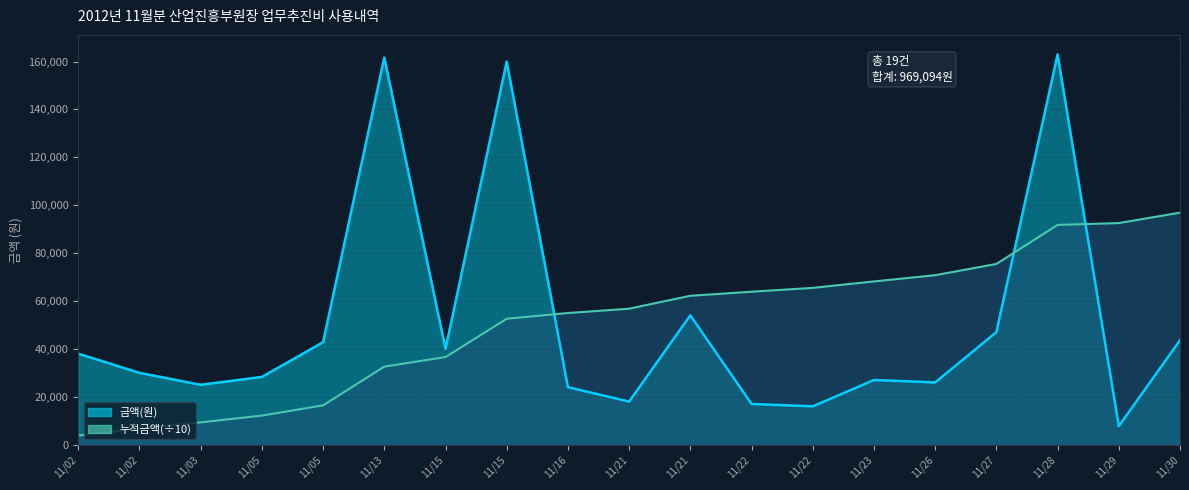

True or false: the data shows 50660 at 11/02.

False